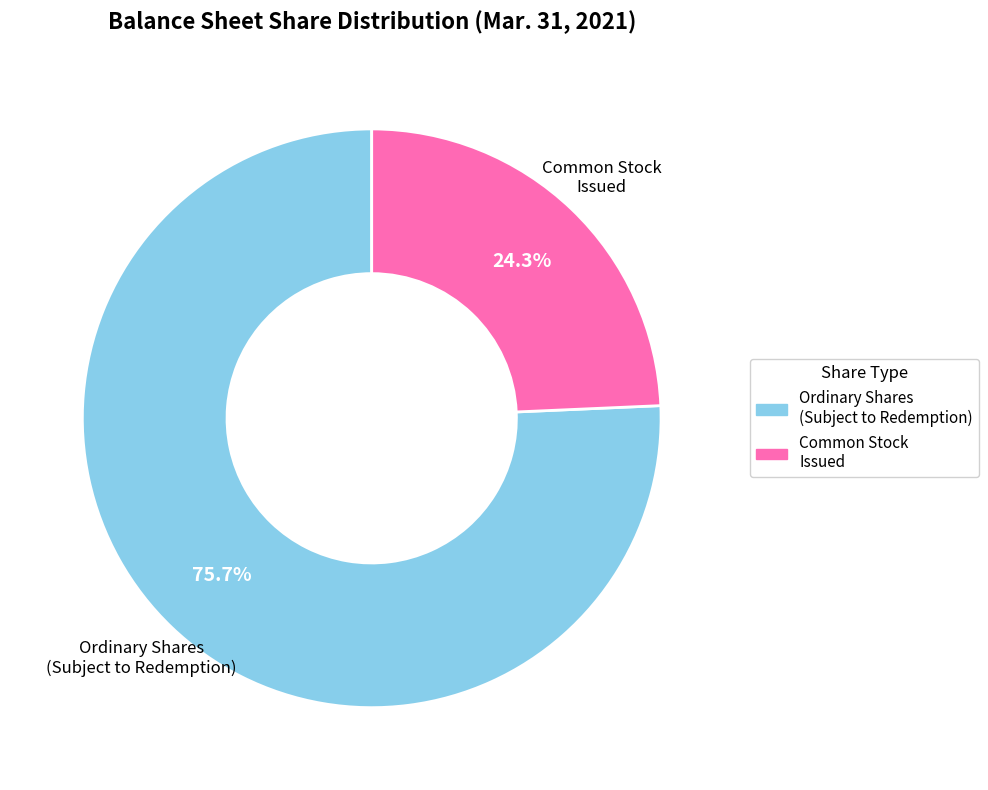

Which category accounts for the majority?

Ordinary Shares (Subject to Redemption)